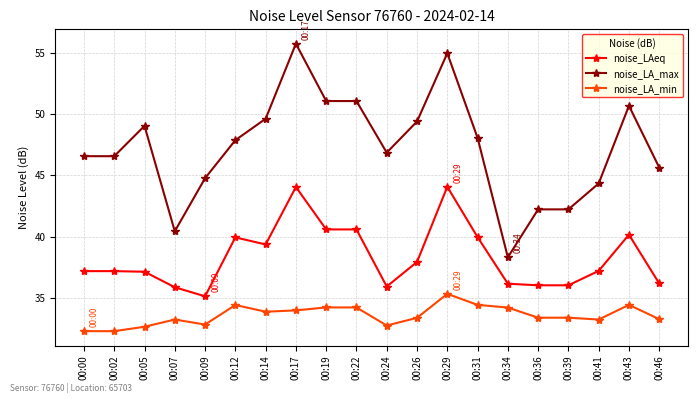

Where is noise_LA_max nearest to the value 47?

00:24